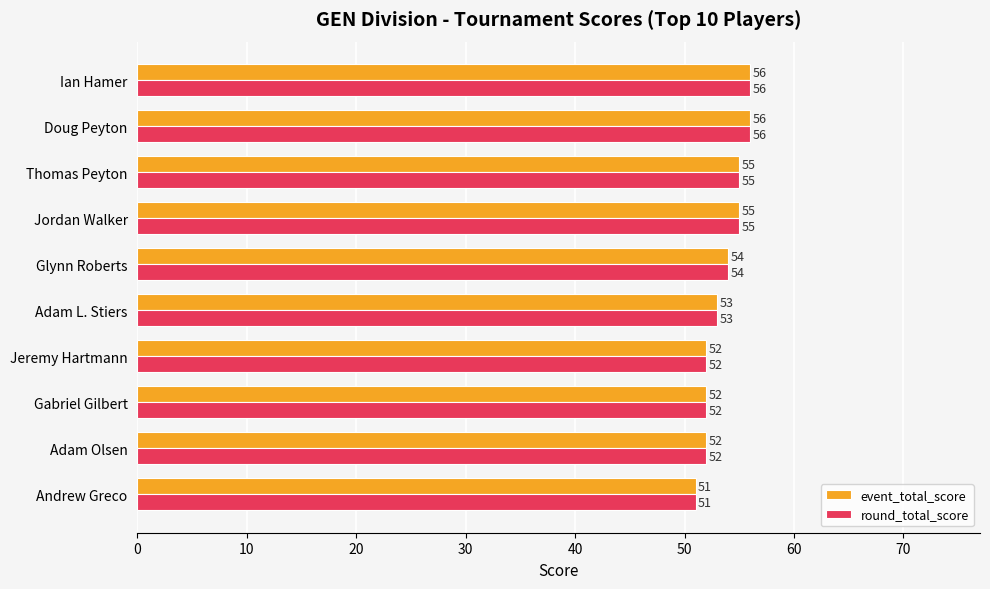

What is the sum of all round_total_score values?

536